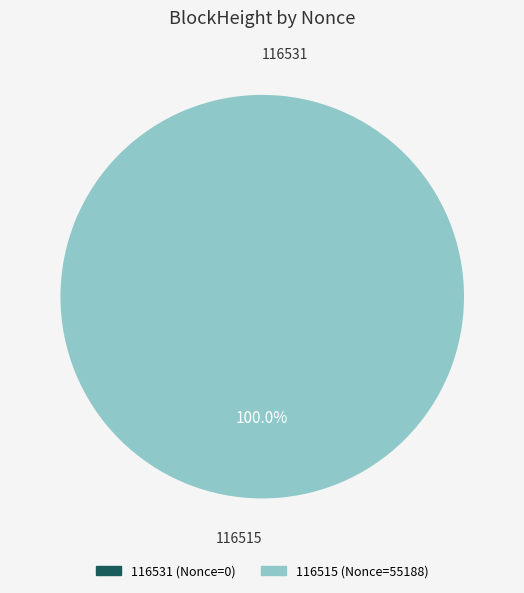

To the nearest percent, what is the difference between the 116515 and 116531 slice percentages?

100%